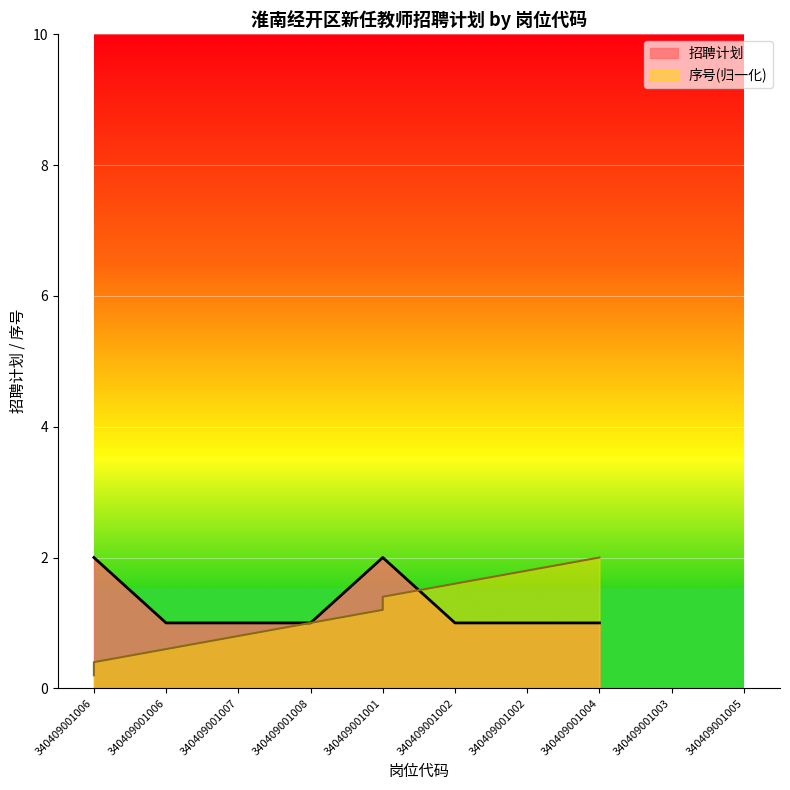

True or false: 序号 and 招聘计划 intersect in this chart.

True